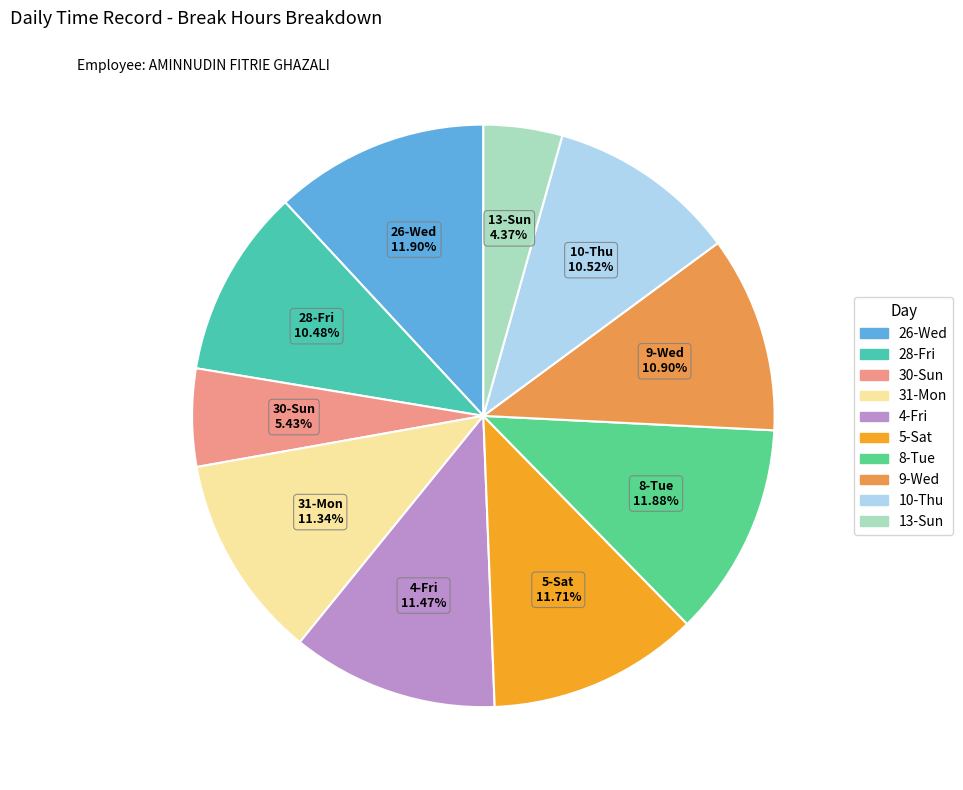

Is 9-Wed the majority of the pie?

No